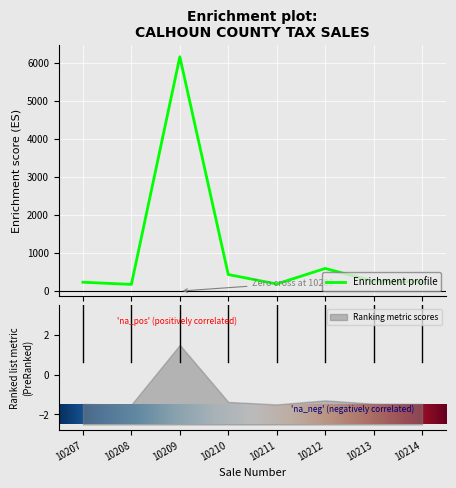

The value at 10212 is 596.2. True or false?

True